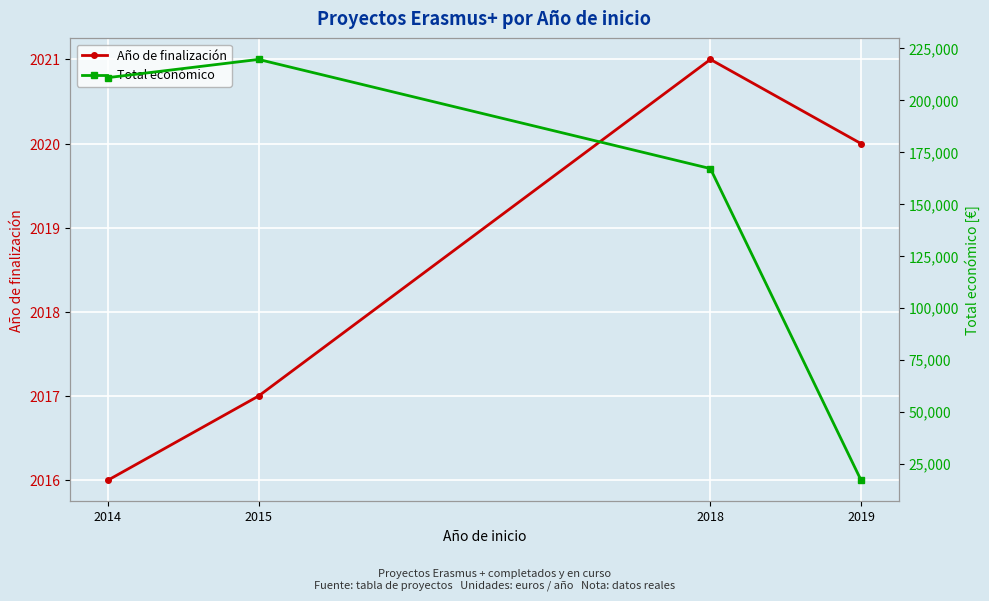

Reading left to right, transcribe all the data shown in this chart.

Año de finalización: 2014=2016	2015=2017	2018=2021	2019=2020
Total económico: 2014=210755	2015=219515	2018=166980	2019=17011